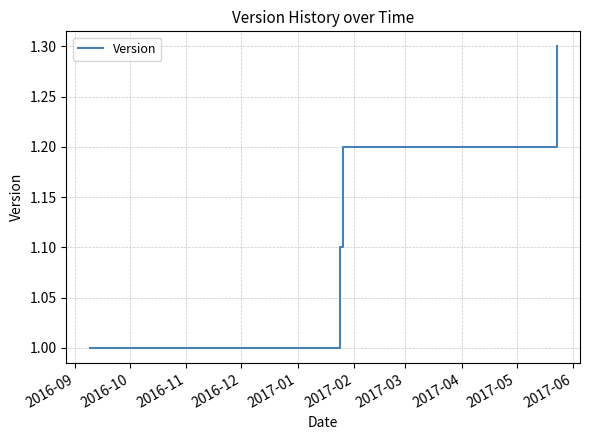

What is the difference between the maximum and minimum values?

0.3